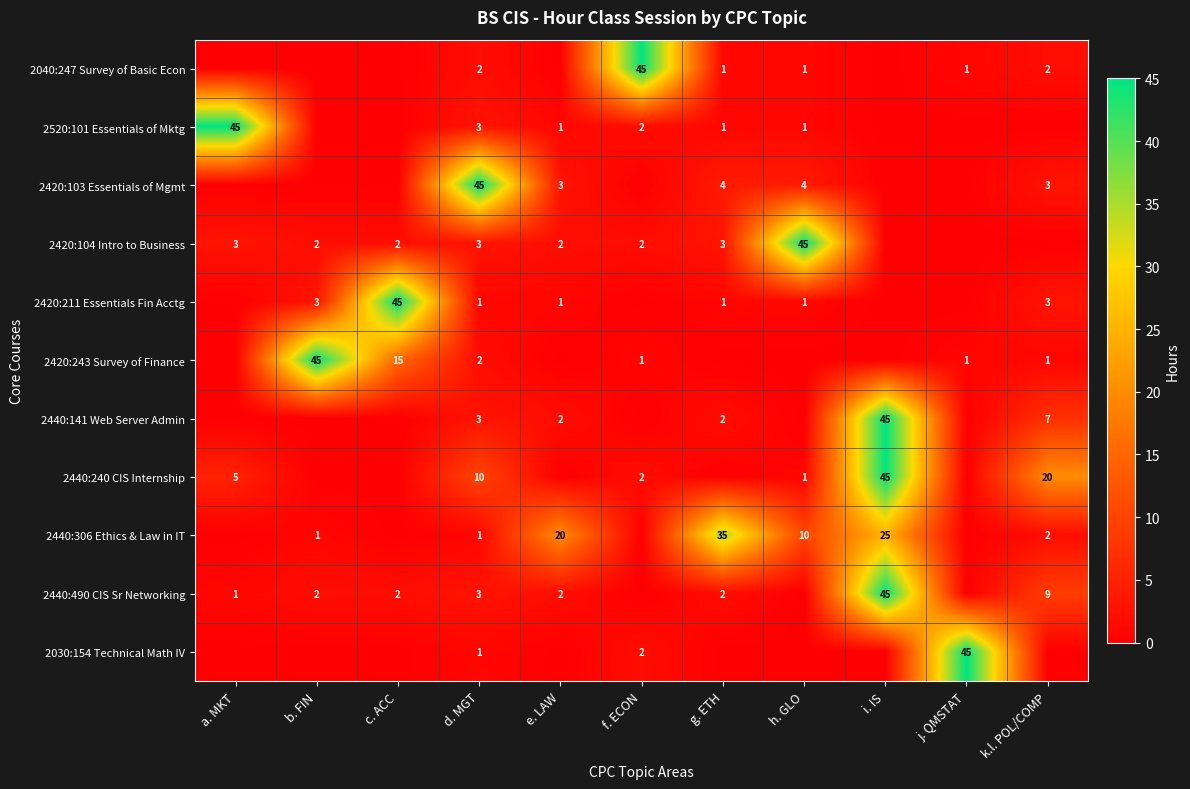

True or false: 2440:240 CIS Internship has a value of 10 at d. MGT.

True